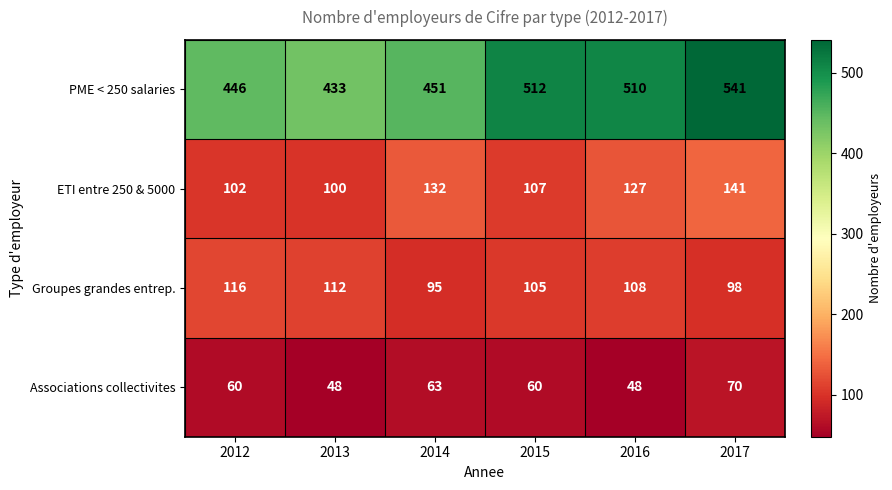

The PME < 250 salaries series shows 185 at 2017. True or false?

False